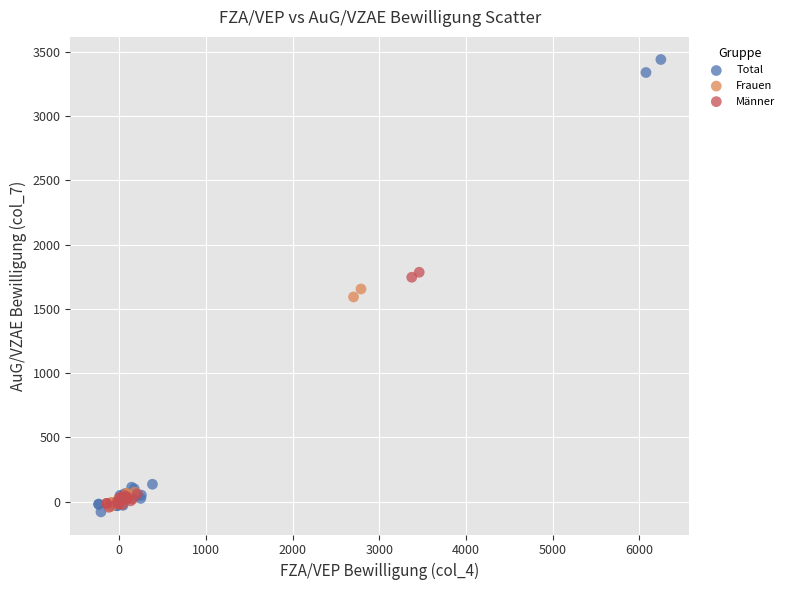

Which series has the largest Y range (max minus min)?

Total